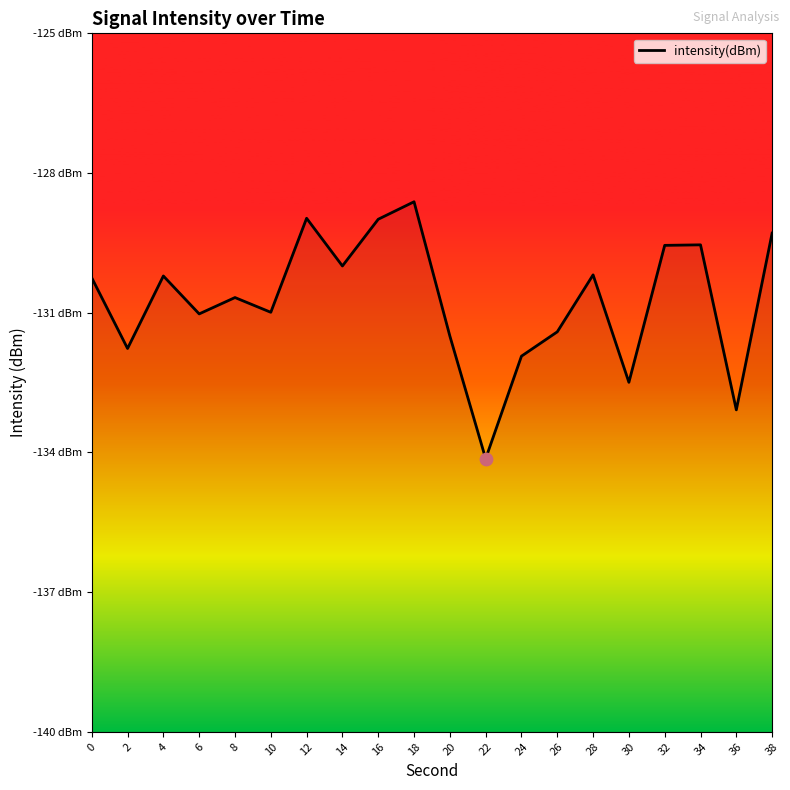

What is the change in value from 8 to 26?

-0.7